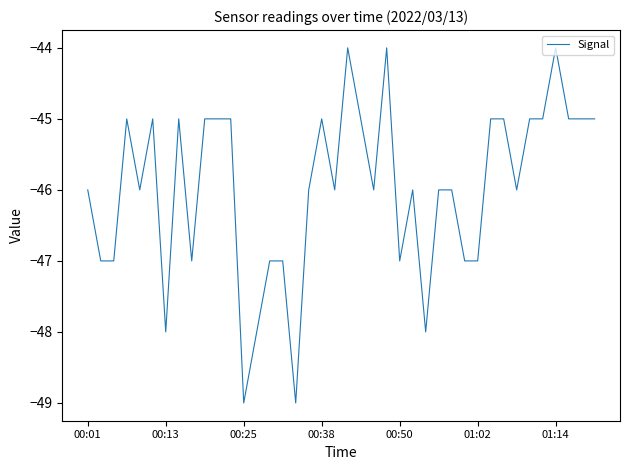

What is the difference between the maximum and minimum values?

5